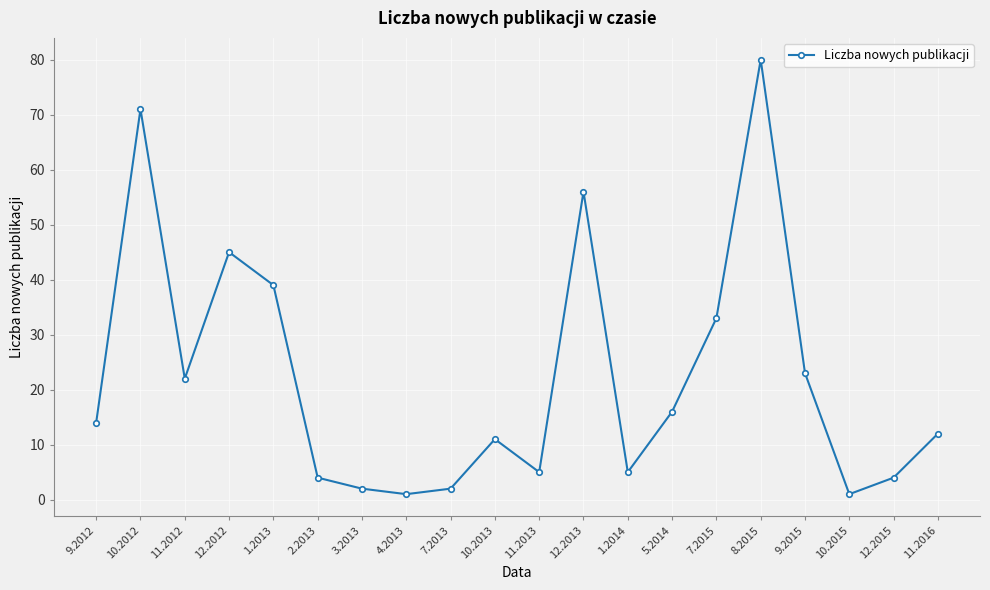

True or false: there are more than 2 points higher than both neighbors.

True